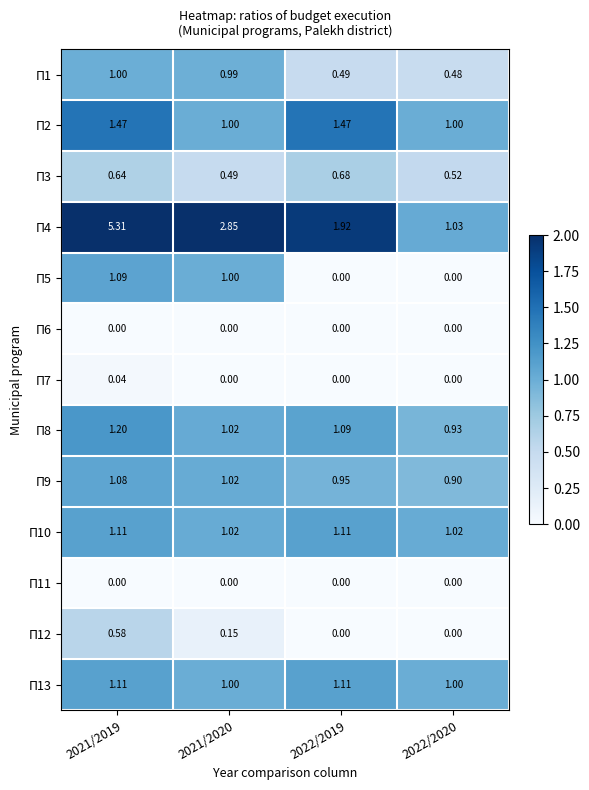

Is the value of П9 at 2021/2019 greater than the value of П4 at 2021/2020?

No